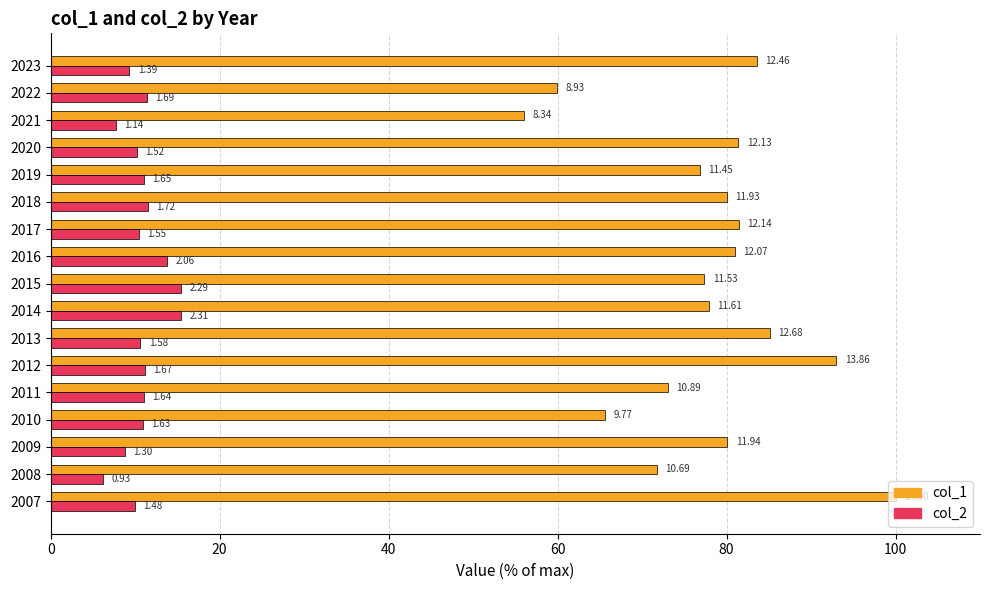

Reading right to left, extract all data points from this chart.

col_1: 83.6	60.0	56.0	81.4	76.9	80.1	81.5	81.0	77.4	77.9	85.1	93.0	73.1	65.6	80.1	71.7	100.0
col_2: 9.3	11.4	7.7	10.2	11.0	11.5	10.4	13.8	15.4	15.5	10.6	11.2	11.0	10.9	8.7	6.2	9.9